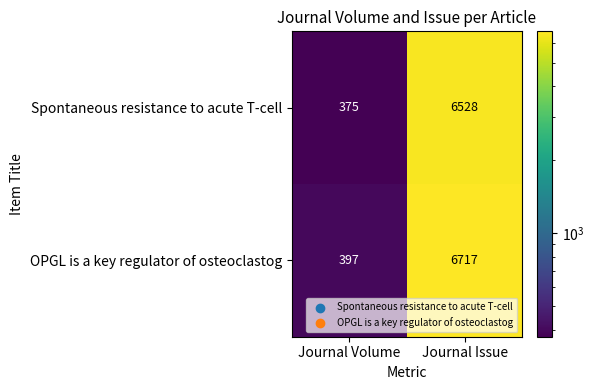

Reading left to right, list all the values displayed in this chart.

Spontaneous resistance to acute T-cell: 375	6528
OPGL is a key regulator of osteoclastog: 397	6717